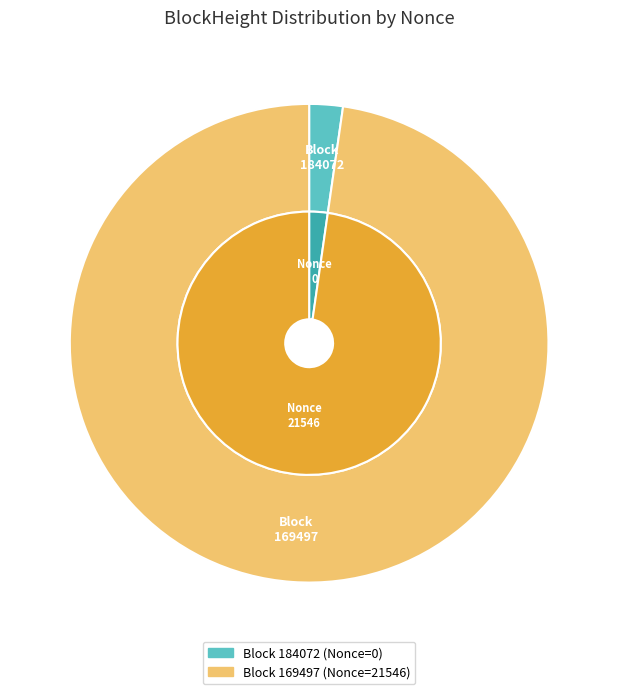

Between 169497 and 184072, which is larger?

169497